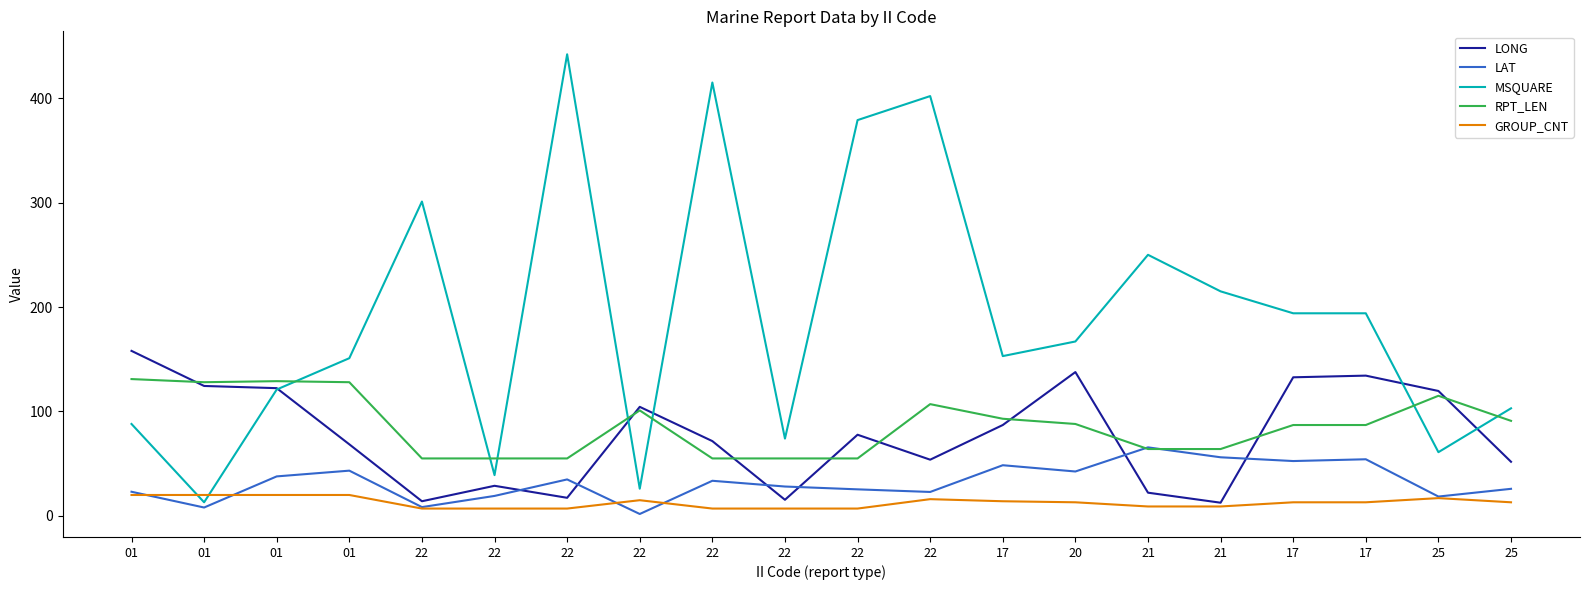

The MSQUARE series shows 69.6 at 17. True or false?

False